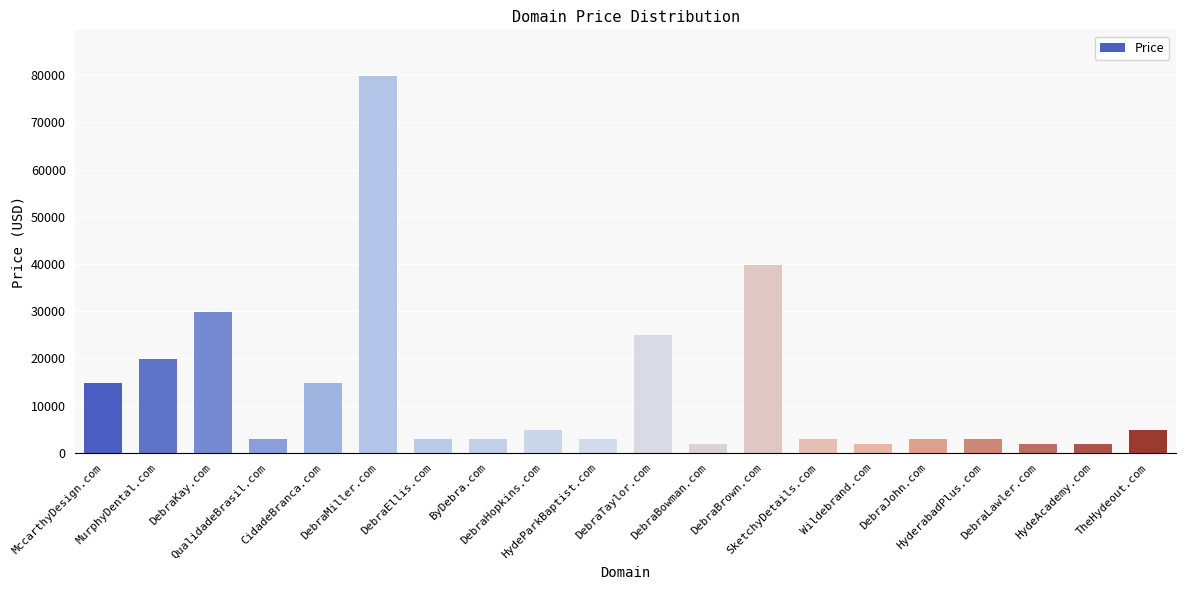

At which category does the chart reach its peak across all series?

DebraMiller.com